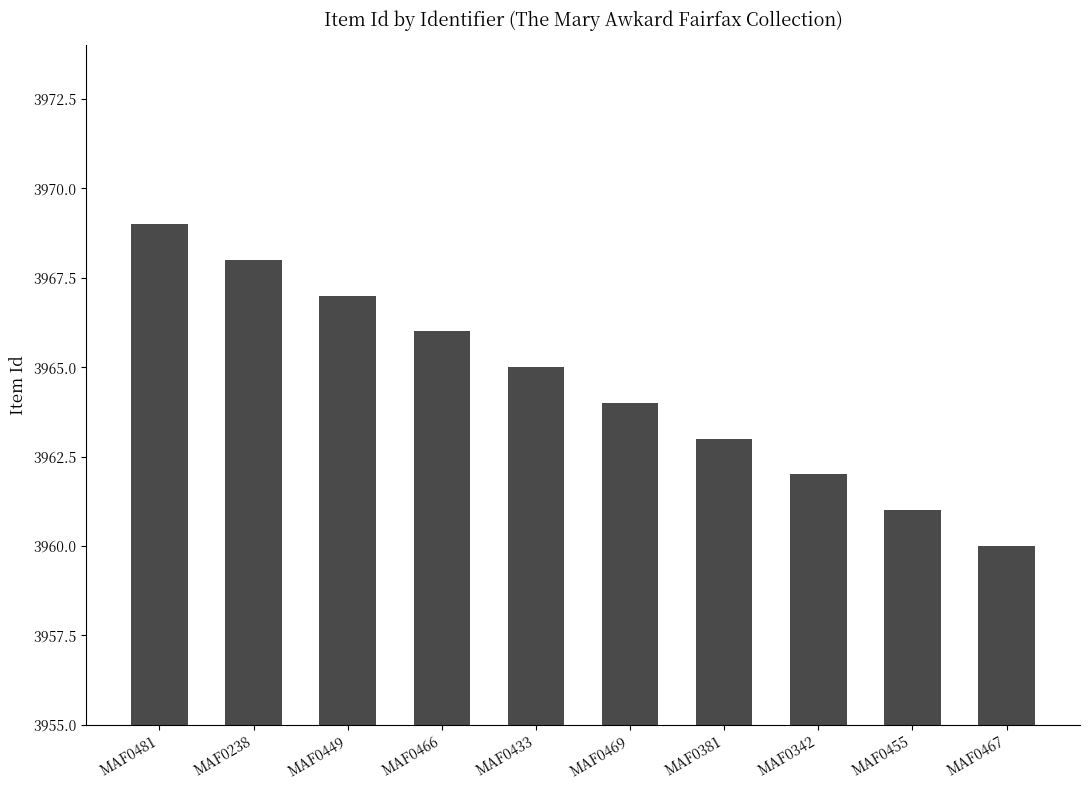

Is it true that the value at MAF0469 is 1755?

False